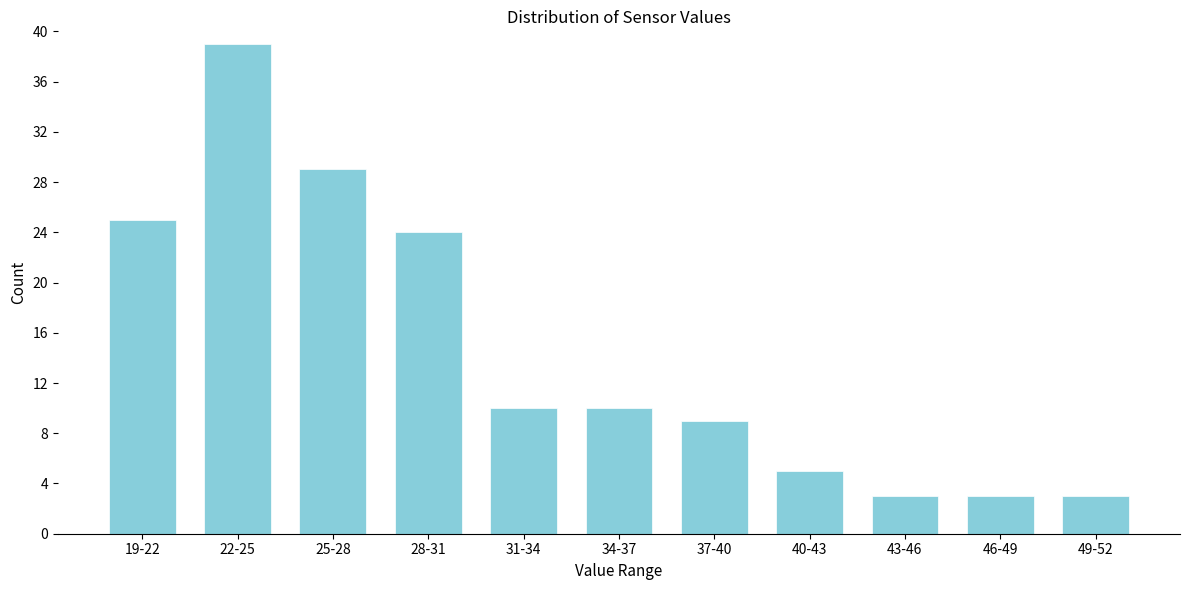

Reading left to right, what are all the values shown in this chart?

19-22=25	22-25=39	25-28=29	28-31=24	31-34=10	34-37=10	37-40=9	40-43=5	43-46=3	46-49=3	49-52=3